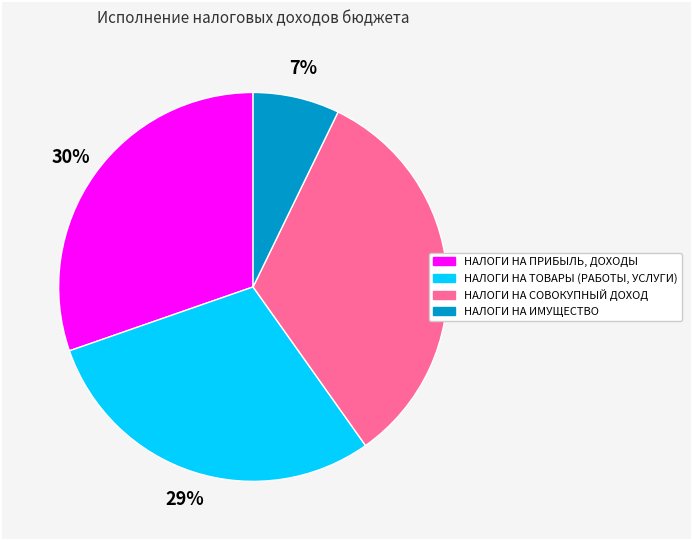

Combined, do НАЛОГИ НА ИМУЩЕСТВО and НАЛОГИ НА ПРИБЫЛЬ, ДОХОДЫ account for over 50%?

No